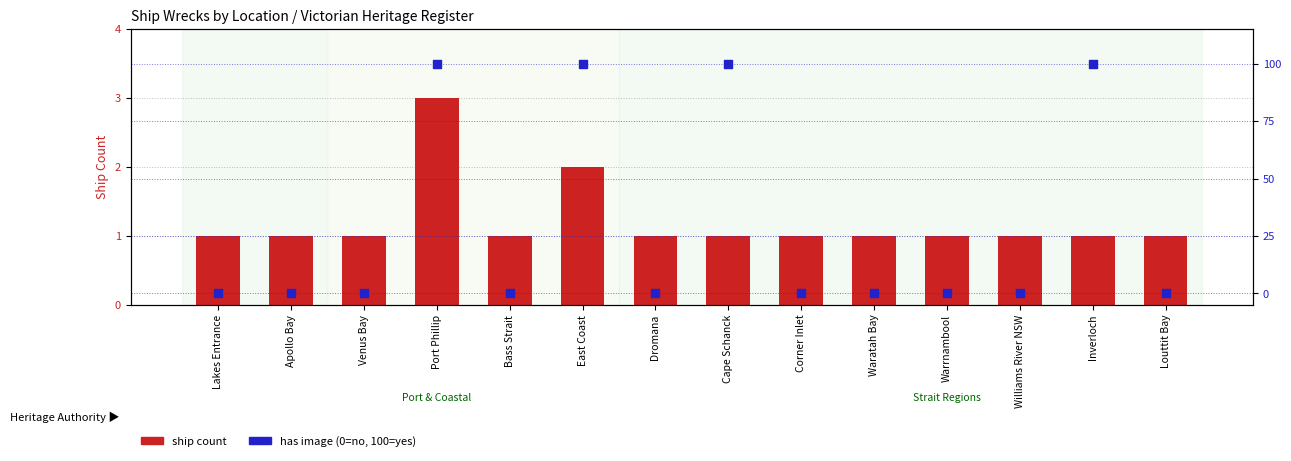

What is the total value across all series at Cape Schanck?

101